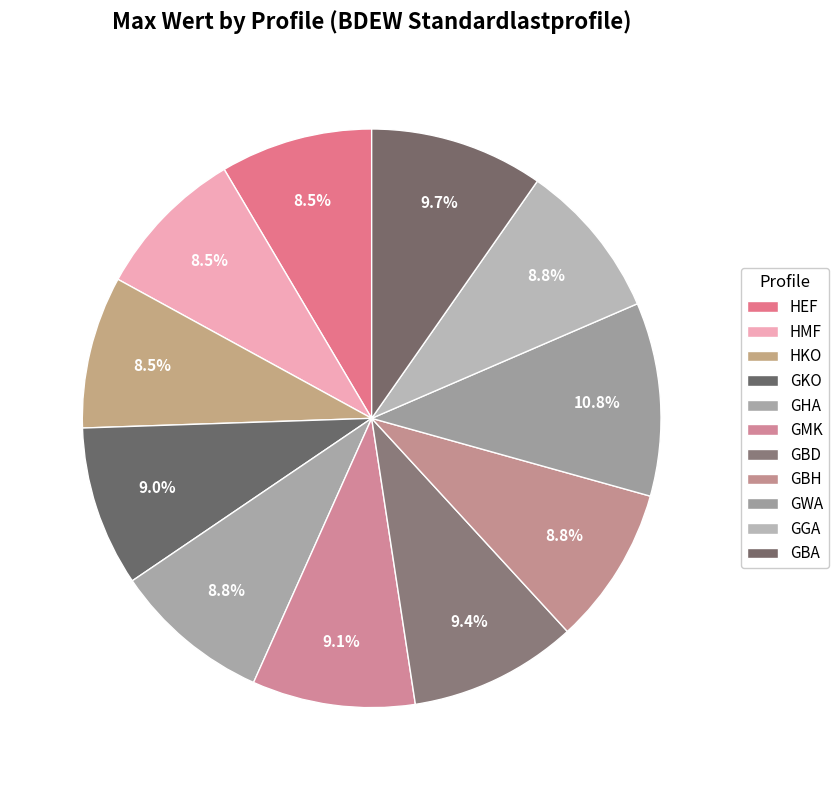

True or false: HKO accounts for 9% of the total.

True